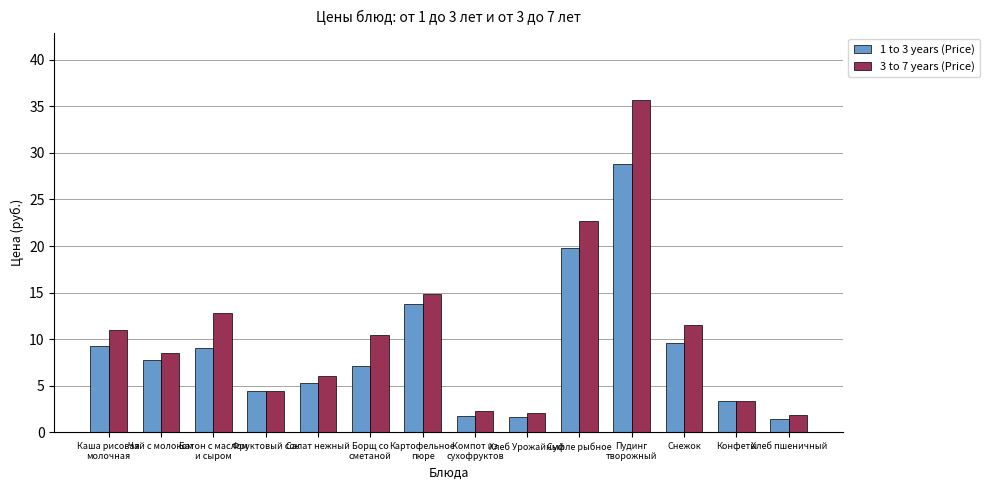

What is the label of the 13th bar from the left?

Конфеты